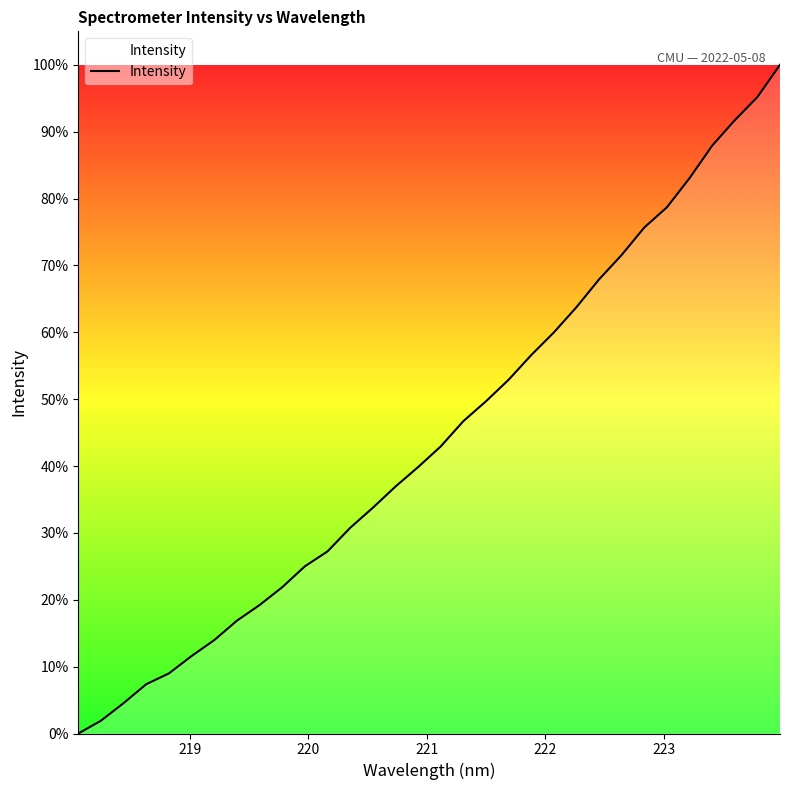

What is the difference between the maximum and minimum values?

100.0